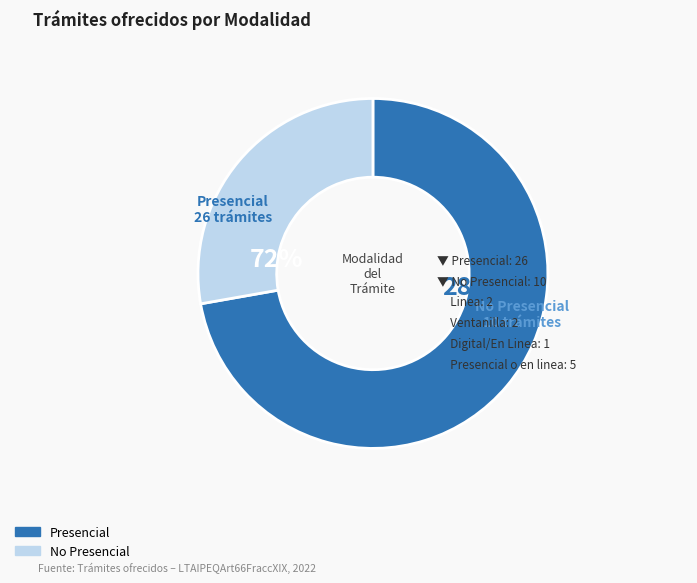

The Presencial slice represents 72% of the pie. True or false?

True